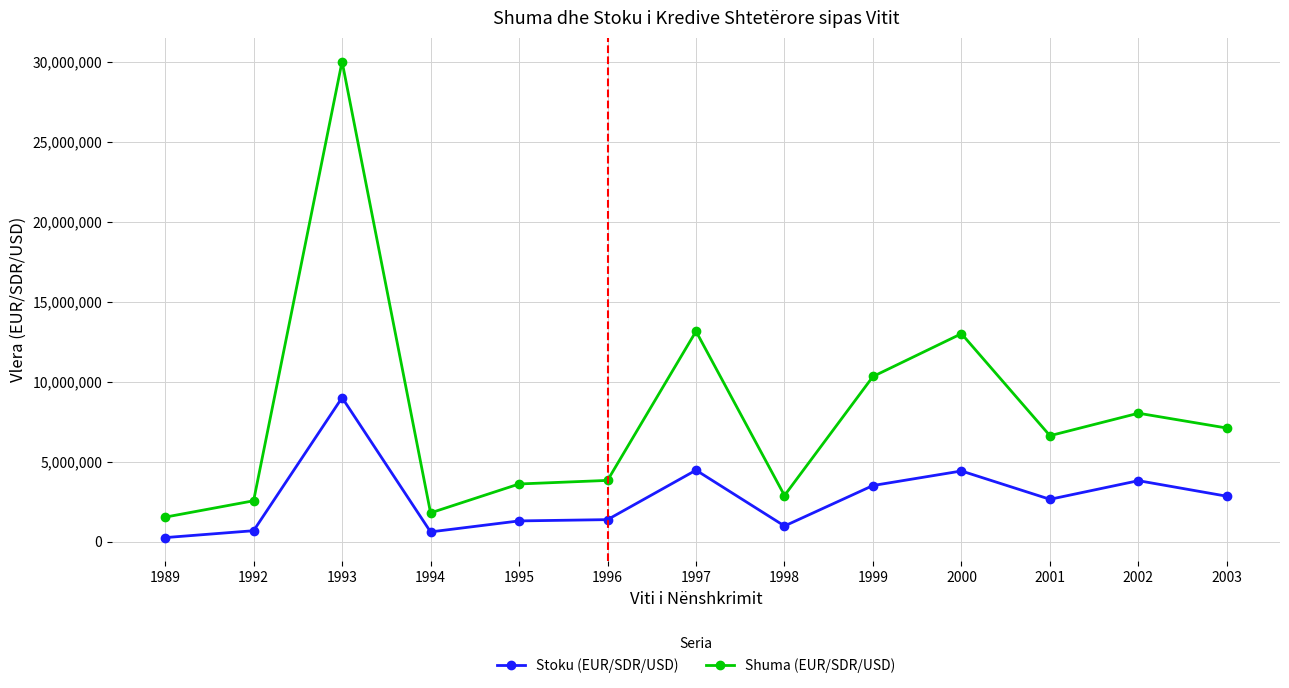

True or false: Stoku (EUR/SDR/USD) and Shuma (EUR/SDR/USD) intersect in this chart.

False